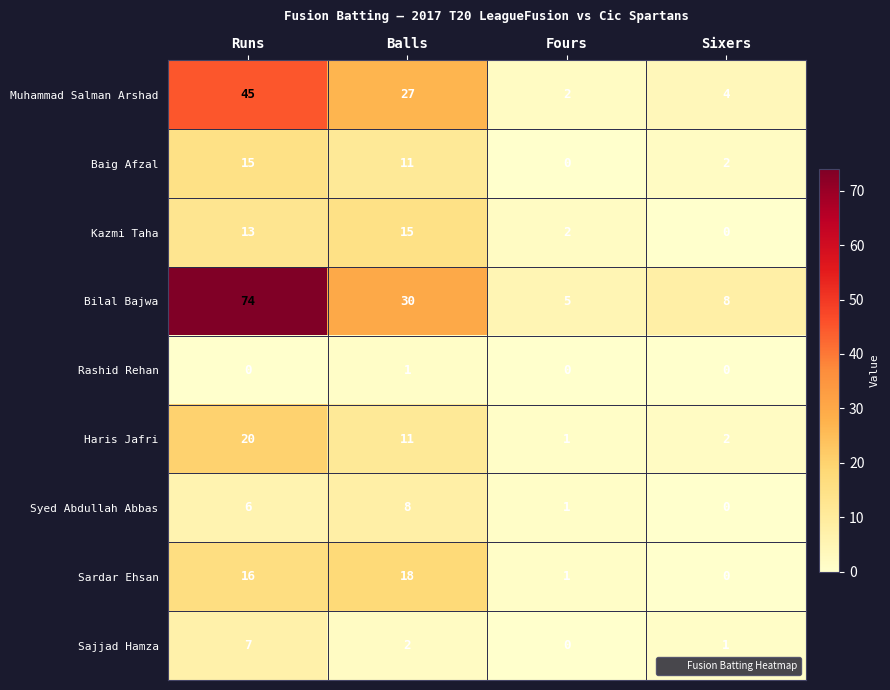

What is the approximate value of Bilal Bajwa at Runs, to the nearest 10?

70